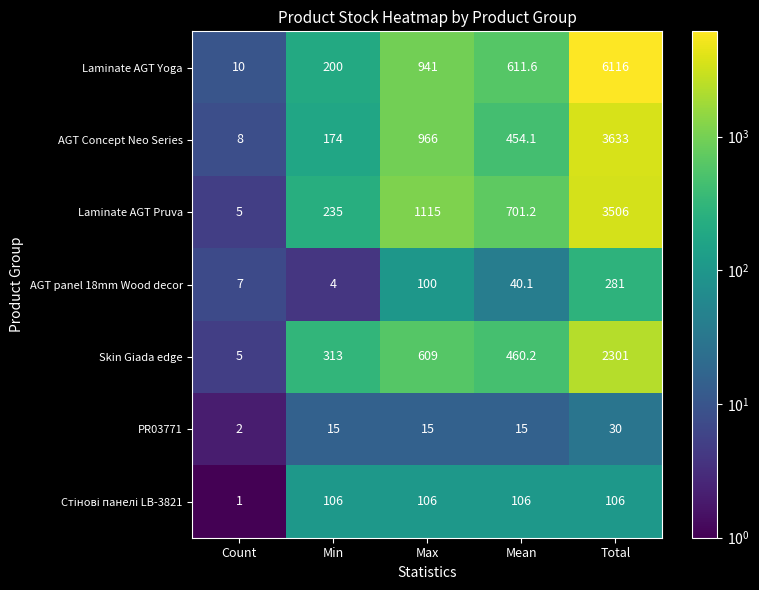

What is the total value across all series at Mean?

2388.2